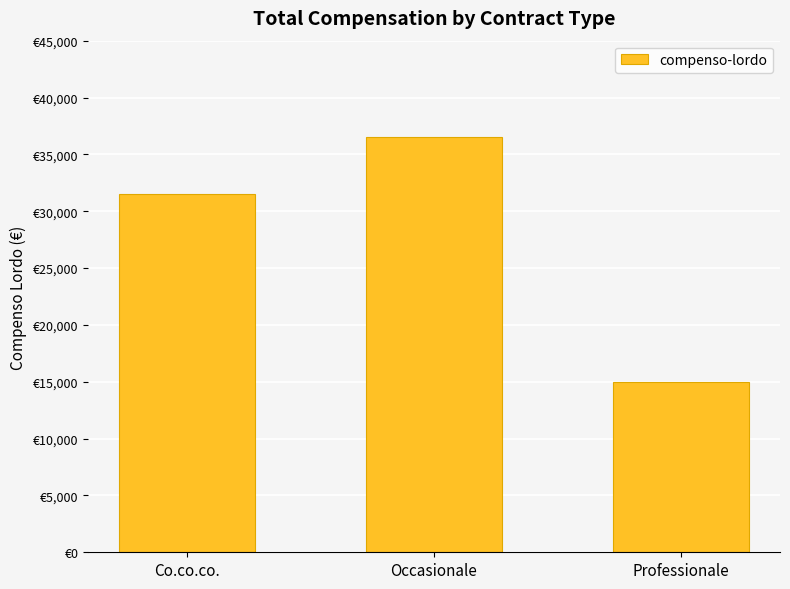

Does the chart contain any negative values?

No